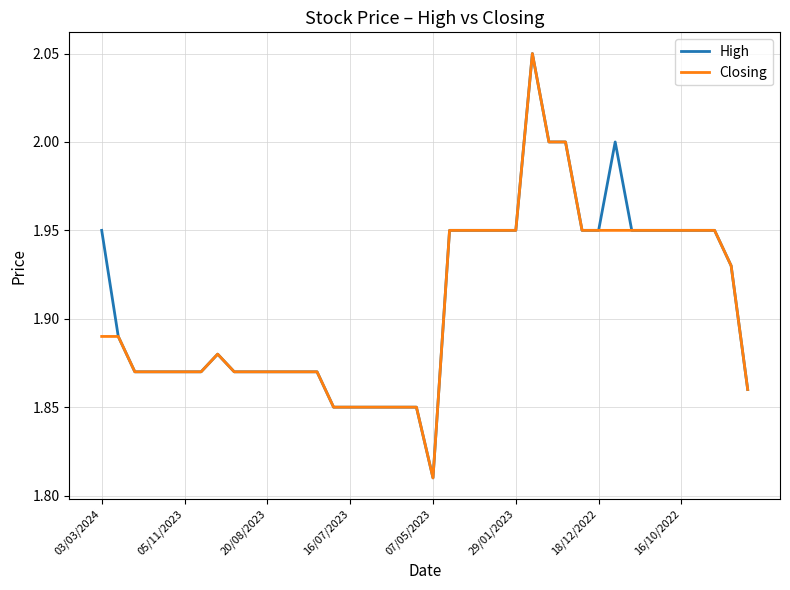

What are all the series names shown in the legend?

High, Closing